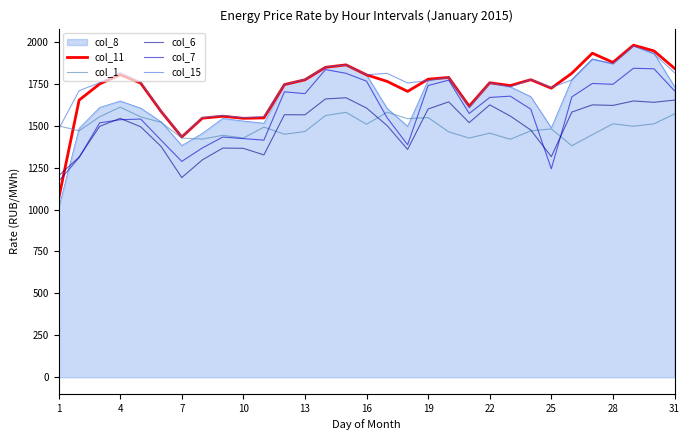

Does the chart display data point markers on the line(s)?

No